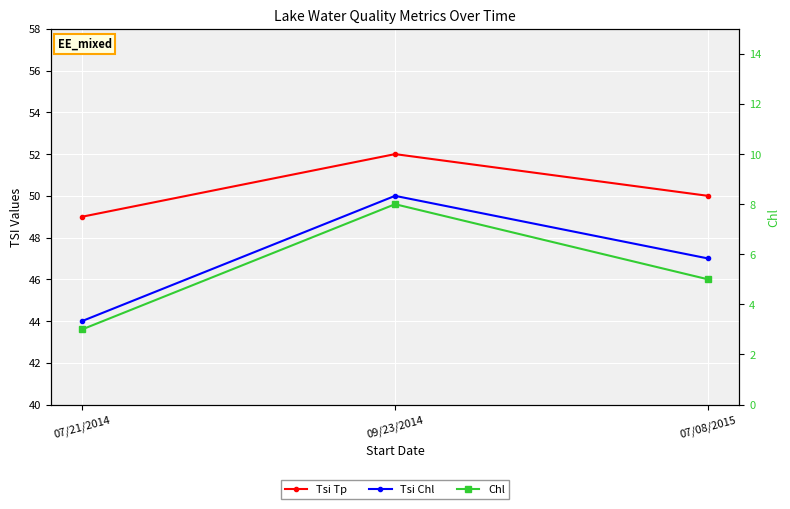

At how many categories does at least one series exceed 50?

1